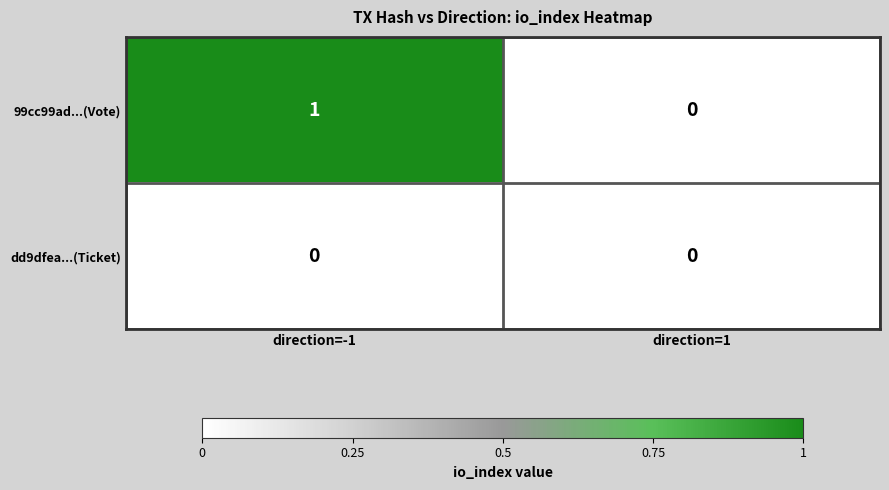

At which label is 99cc99ad...(Vote) closest to 0?

direction=1